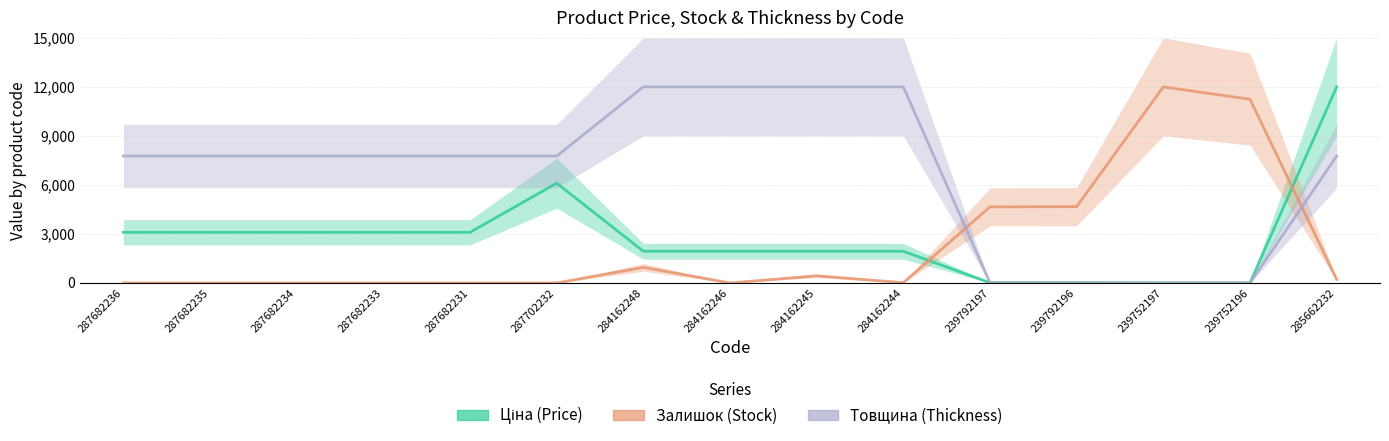

How many intersections are there between Товщина and Залишок?

2